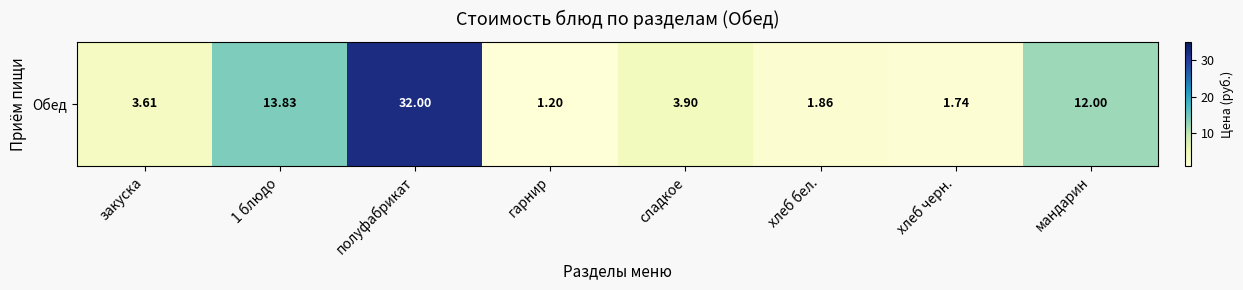

Which label corresponds to the smallest value in the chart?

гарнир